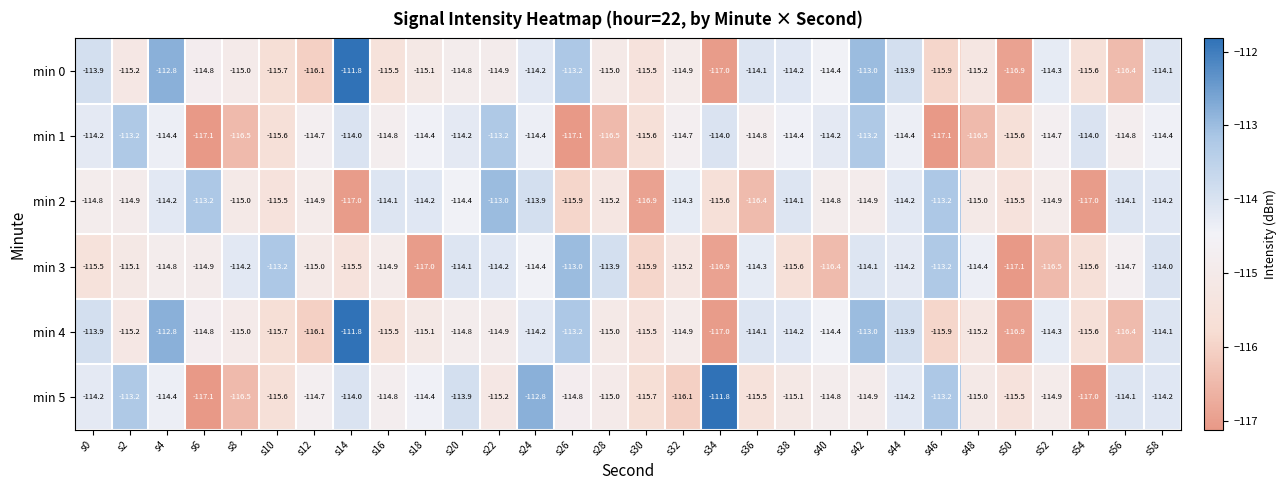

Which series has the widest spread of values?

min 5